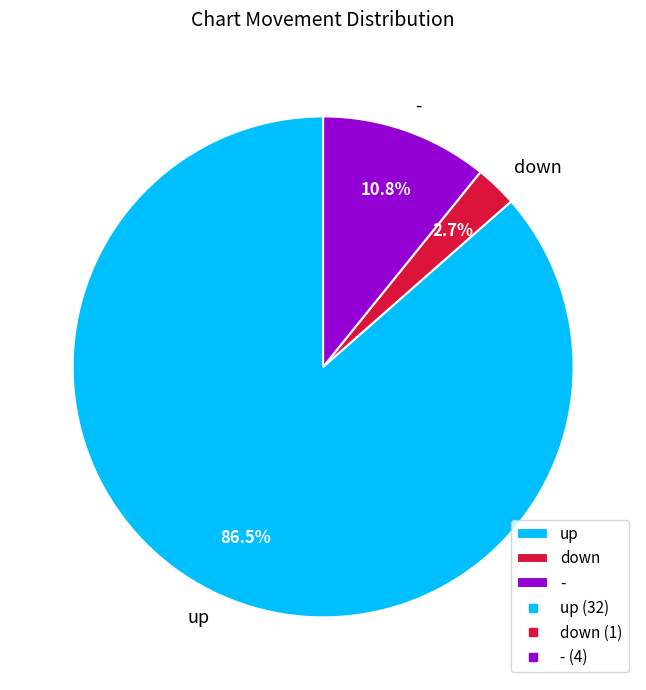

To the nearest percent, what is the combined percentage of up and down?

89%